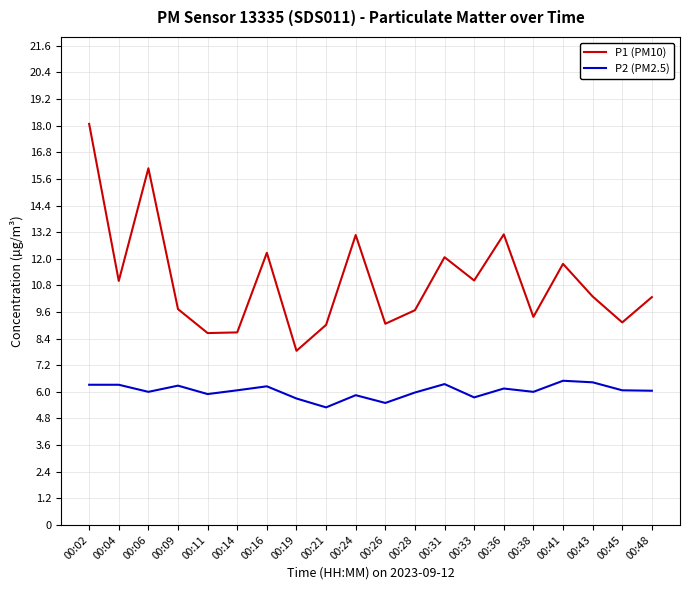

The P2 (PM2.5) series shows 6.3 at 00:02. True or false?

True